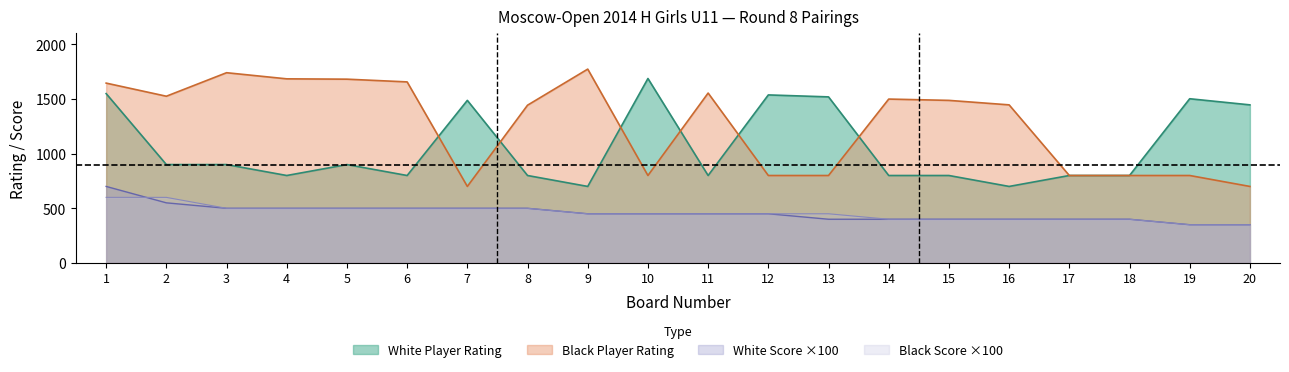

How many times do White Rating and Black Rating cross each other?

6